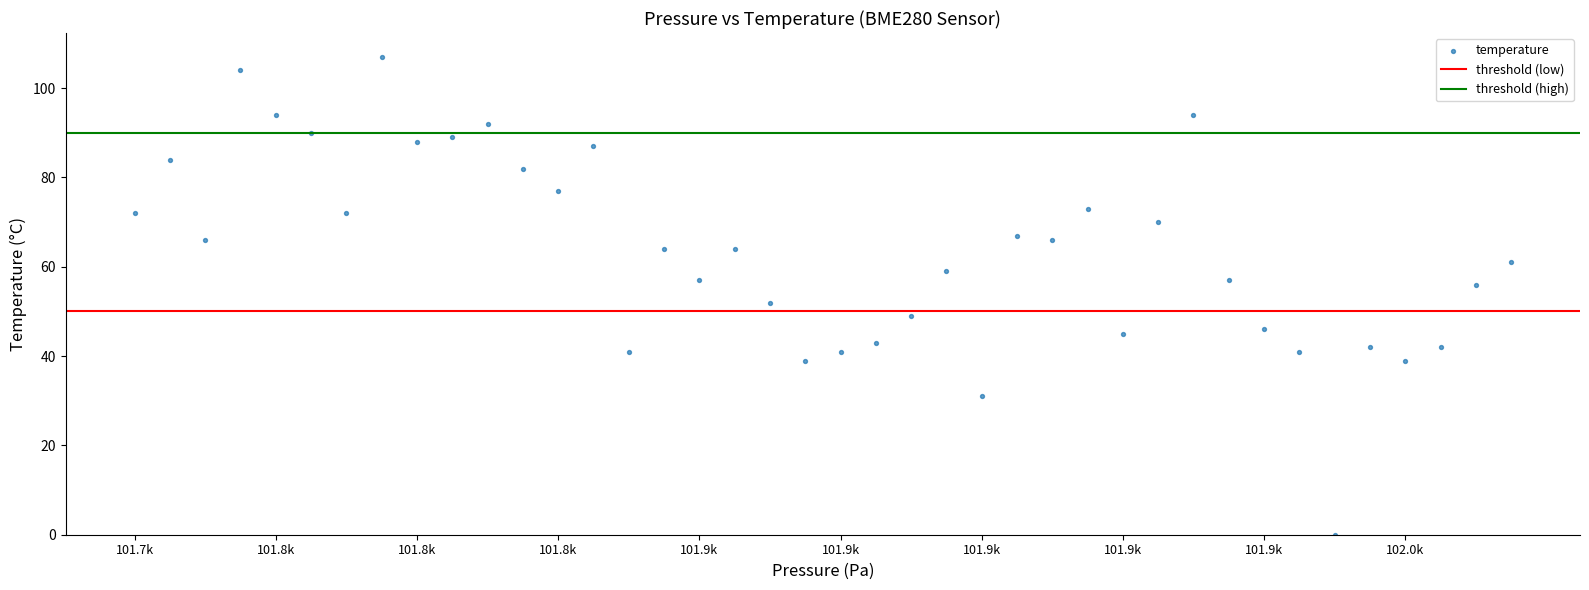

What is the range of Y values (max minus min)?

107.0